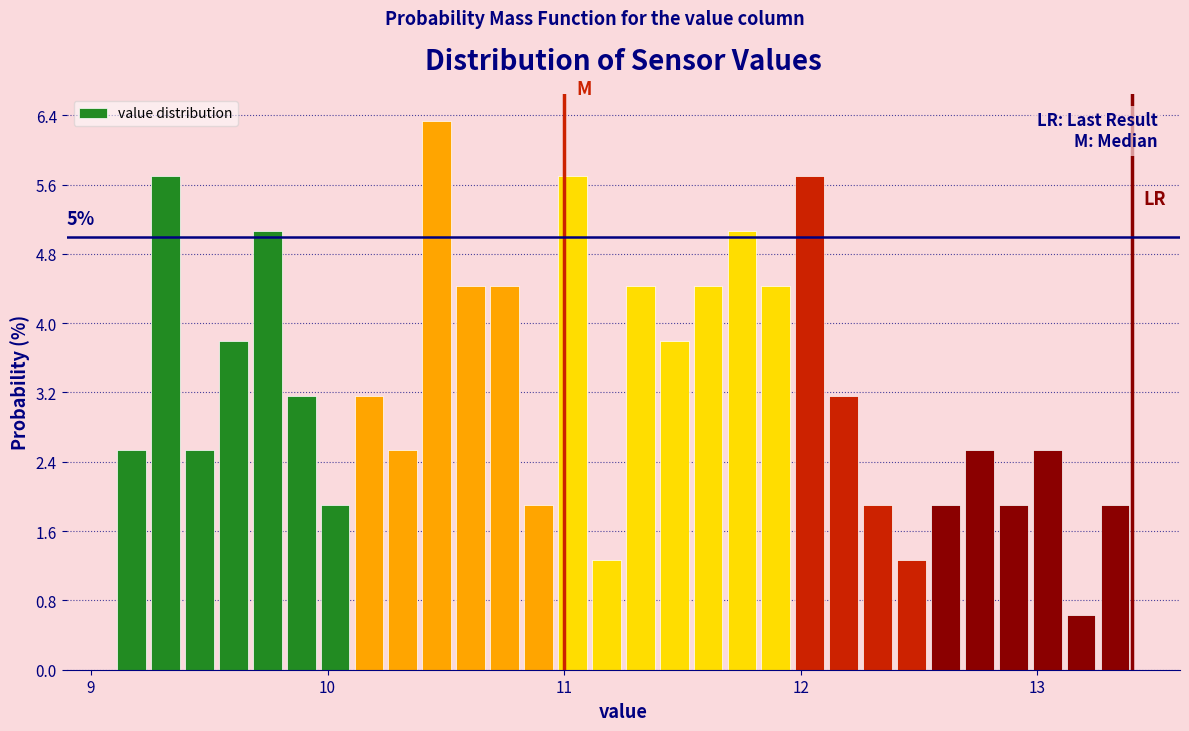

Read against the x-axis, roughly where is the centre of the tallest bar?

10.5